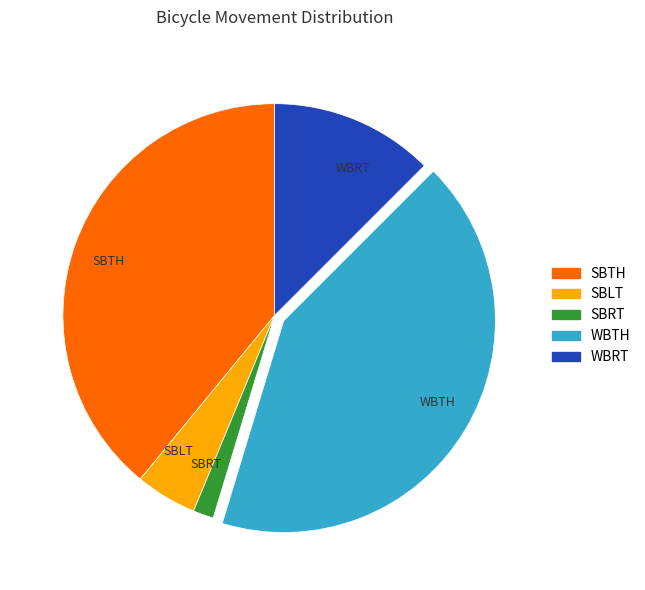

Is the sum of WBTH and WBRT greater than half?

Yes